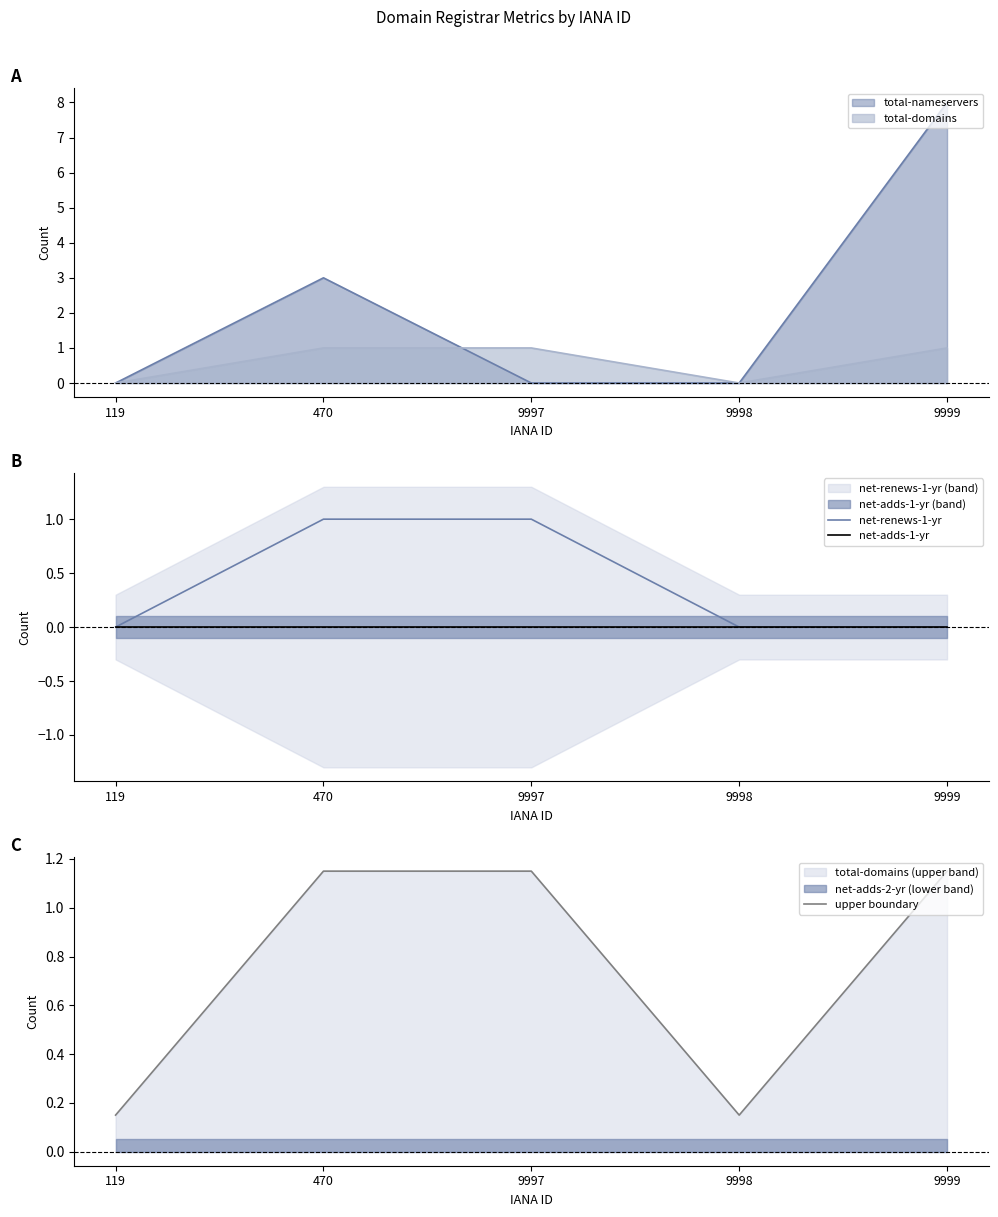

What is the maximum value for total-nameservers?

8